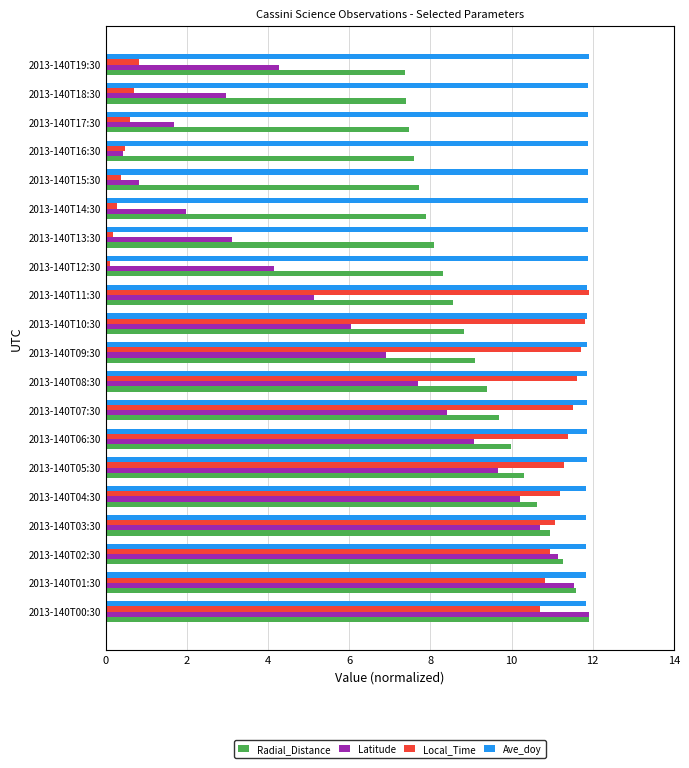

What is the maximum value for Radial_Distance?

11.9